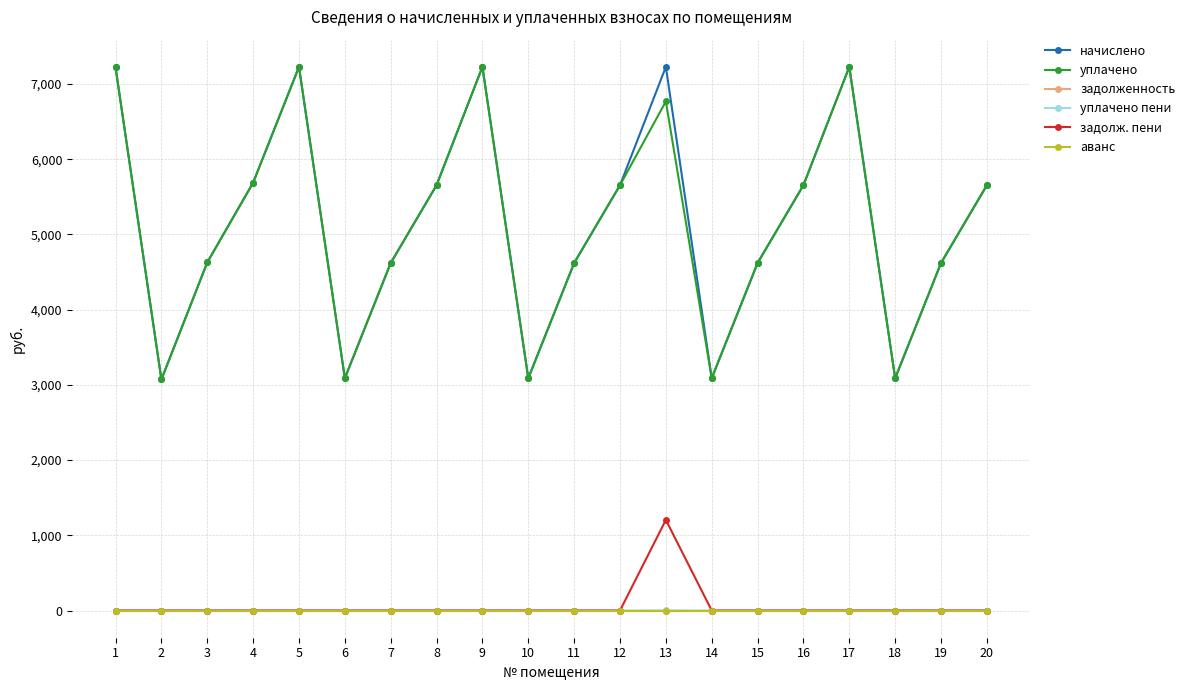

Is this an area chart (filled region under the line)?

No